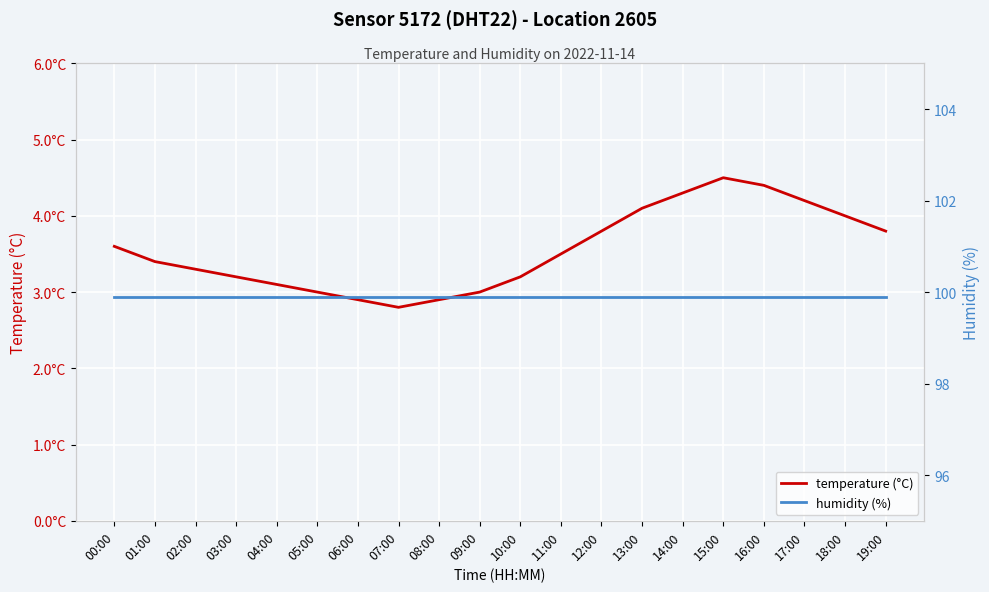

At which label does temperature (°C) reach its minimum?

07:00